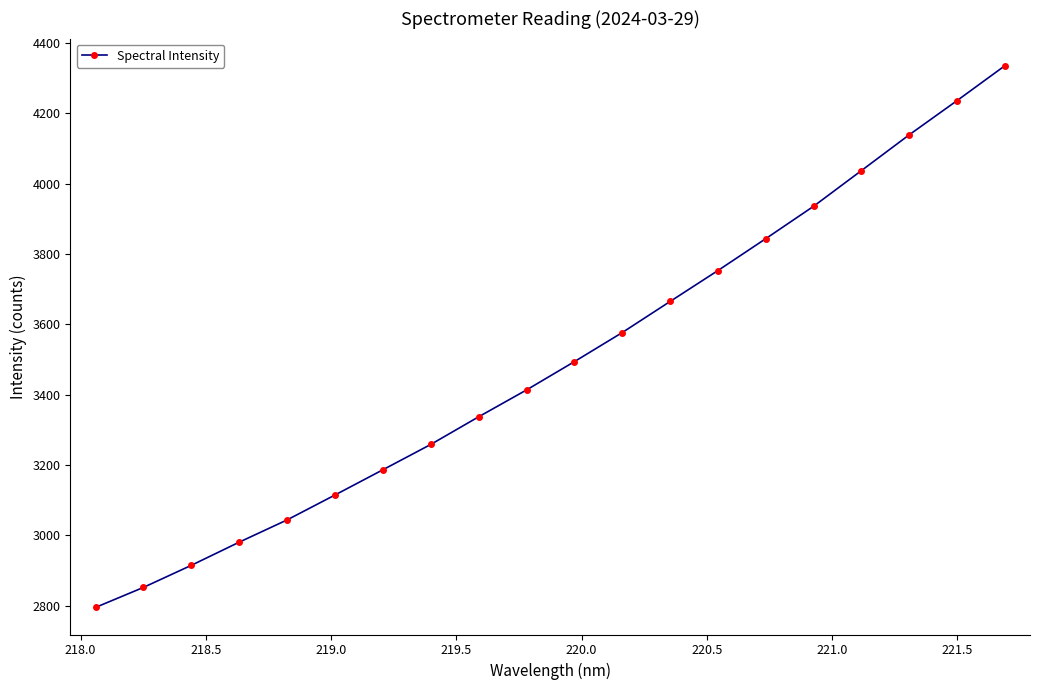

What is the minimum value shown in the chart?

2795.3